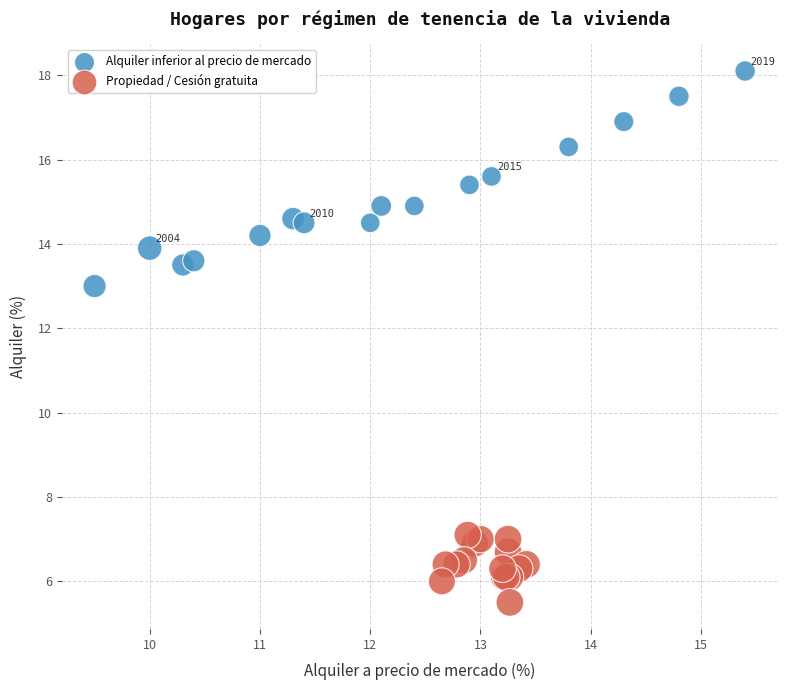

Which series contains the highest Y value?

Alquiler inferior al precio de mercado